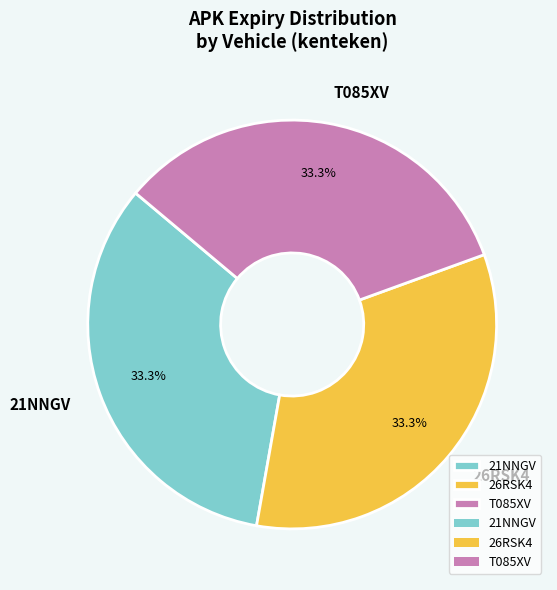

How many segments does this pie chart have?

3